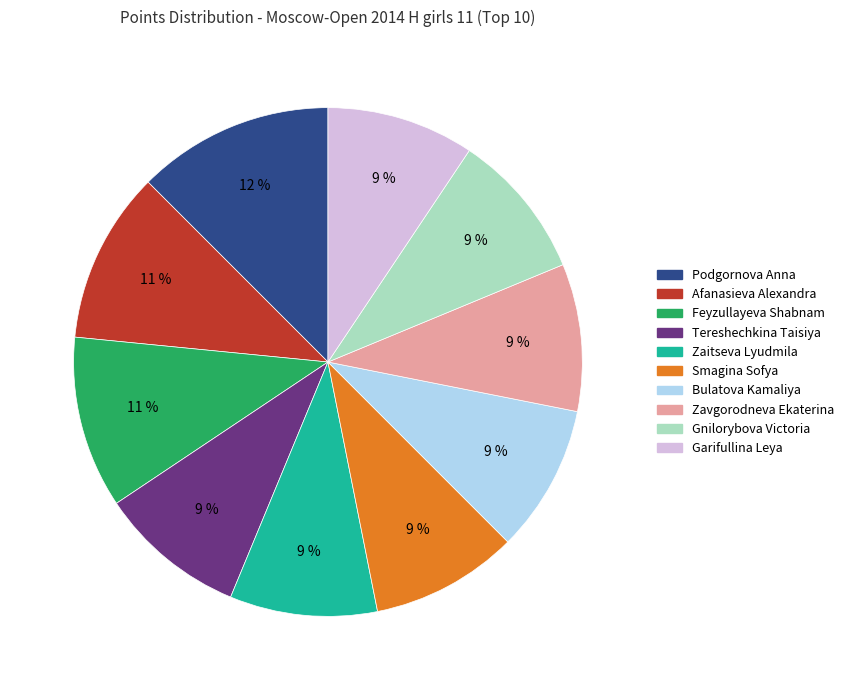

Count the number of slices in the pie.

10